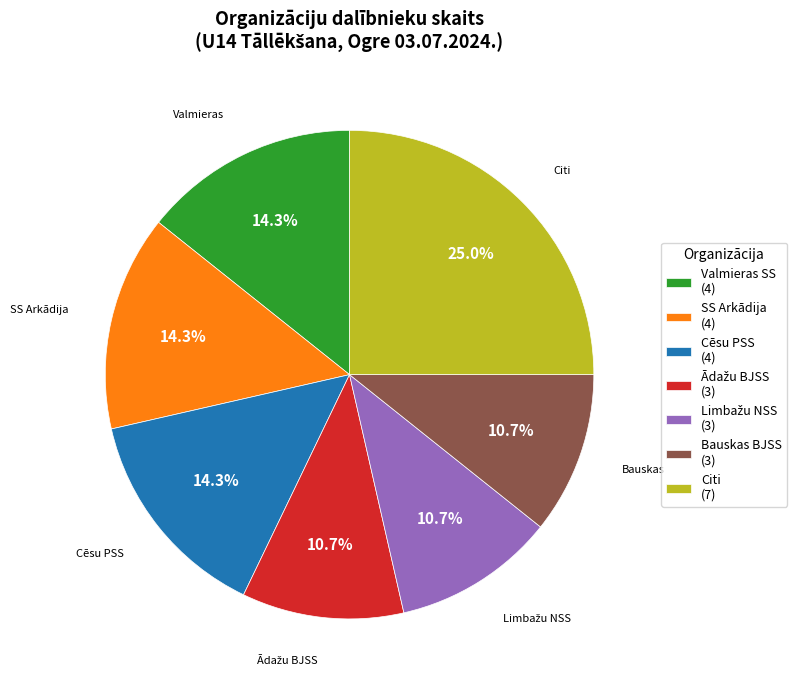

What is the largest slice in the pie chart?

Citi (7)